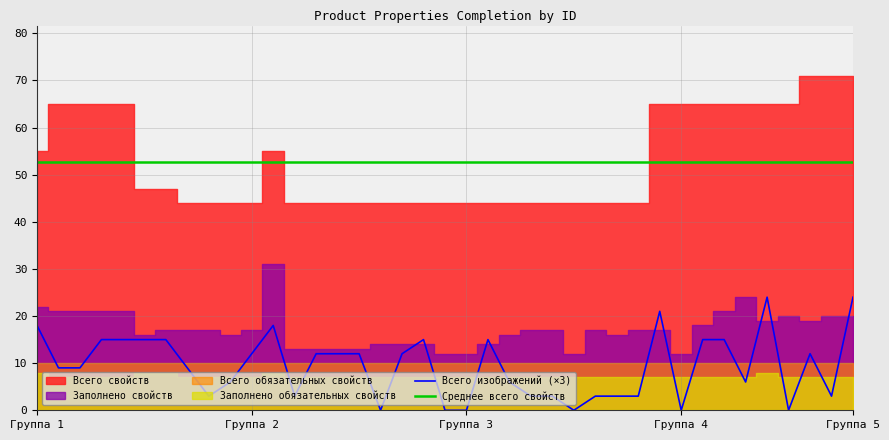

What is the maximum value for Всего свойств?

71